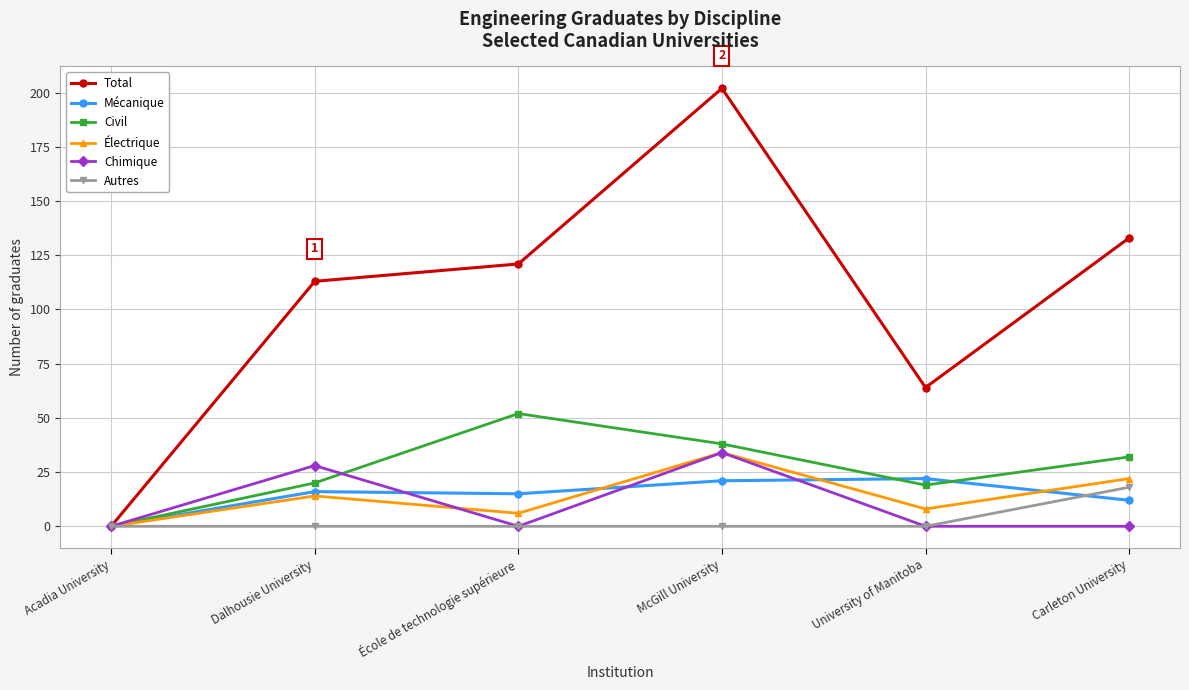

At which category is the sum across all series the highest?

McGill University